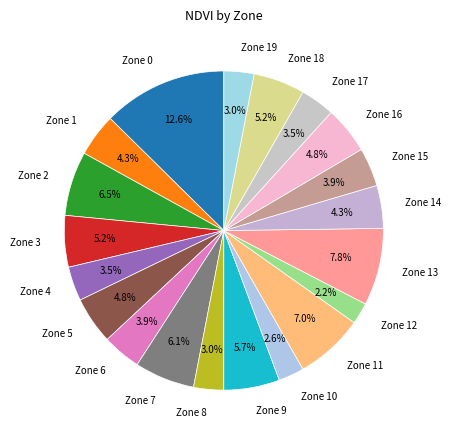

How many segments does this pie chart have?

20